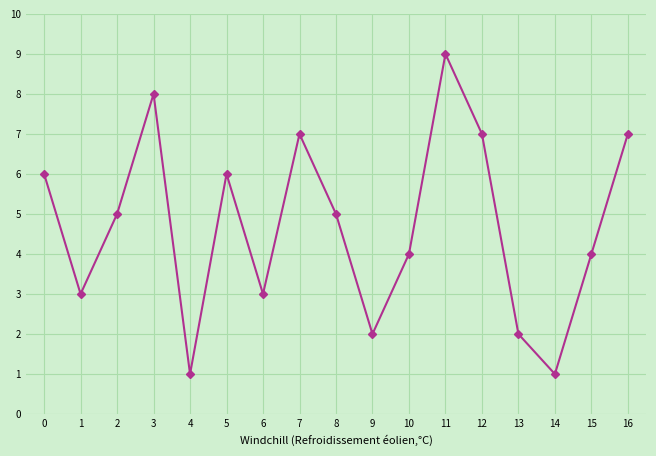

How many data points does each series have?

17